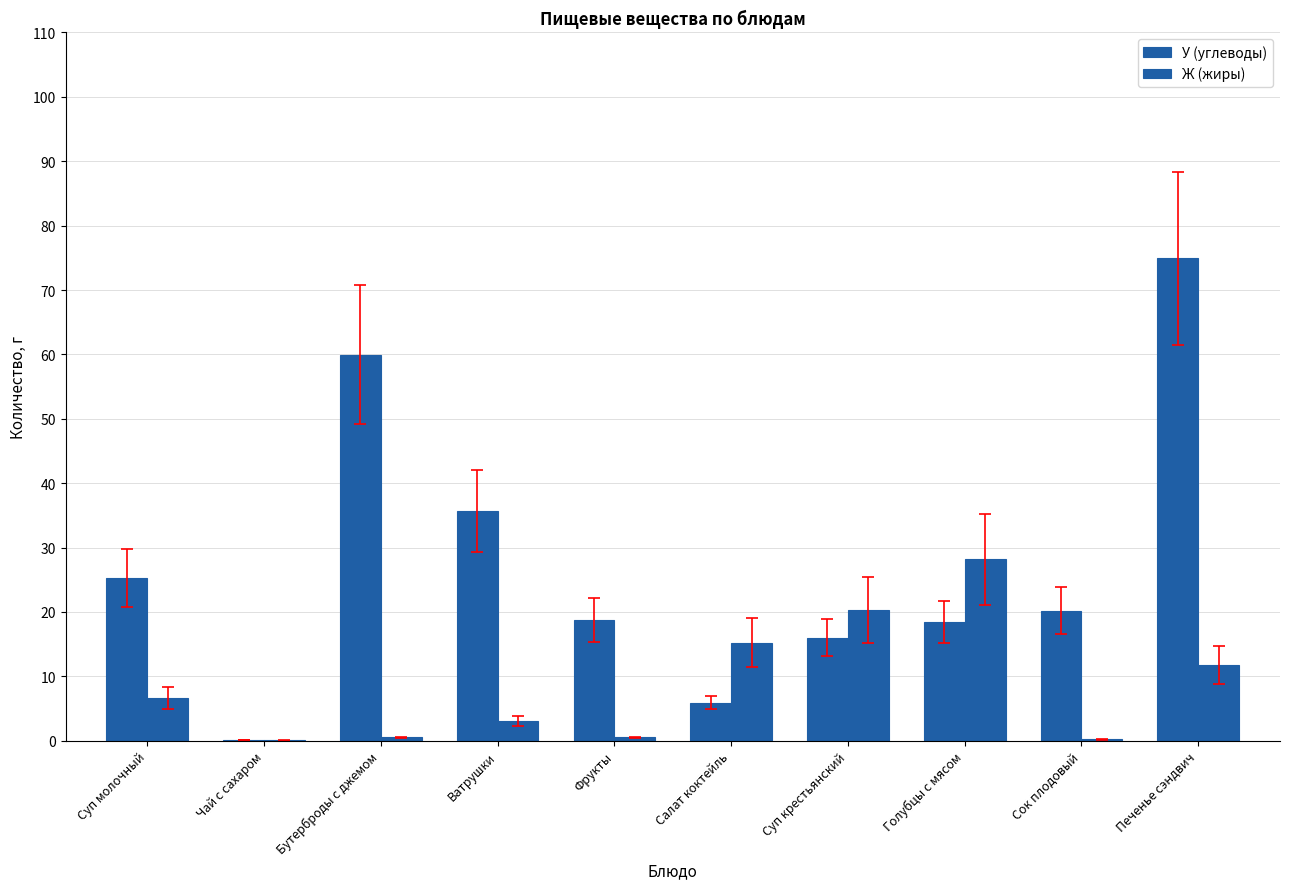

What is the label of the 3rd bar from the right?

Голубцы с мясом